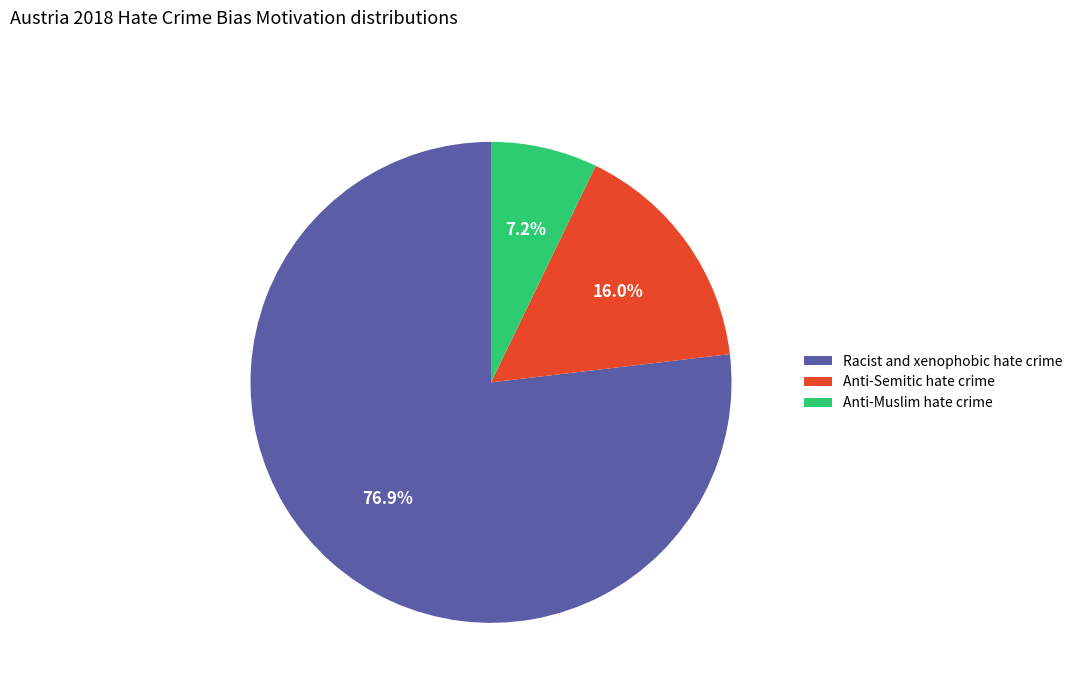

Combined, do Anti-Muslim hate crime and Anti-Semitic hate crime account for over 50%?

No